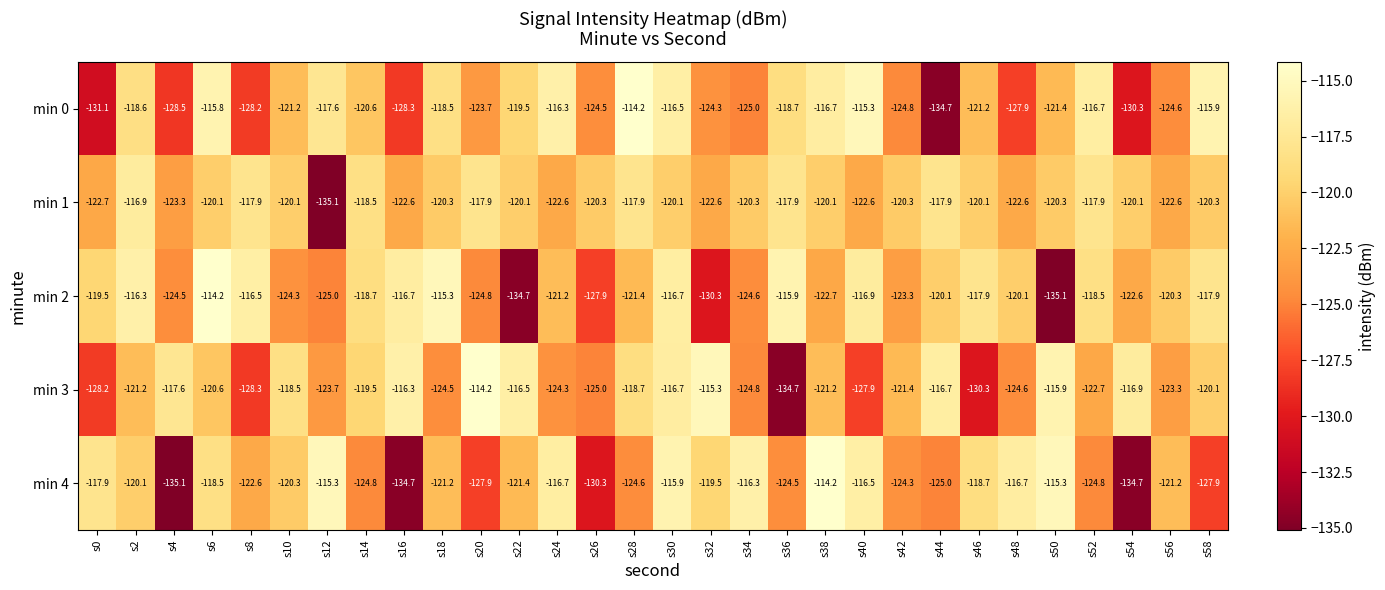

The min 2 series shows -120.3 at s56. True or false?

True